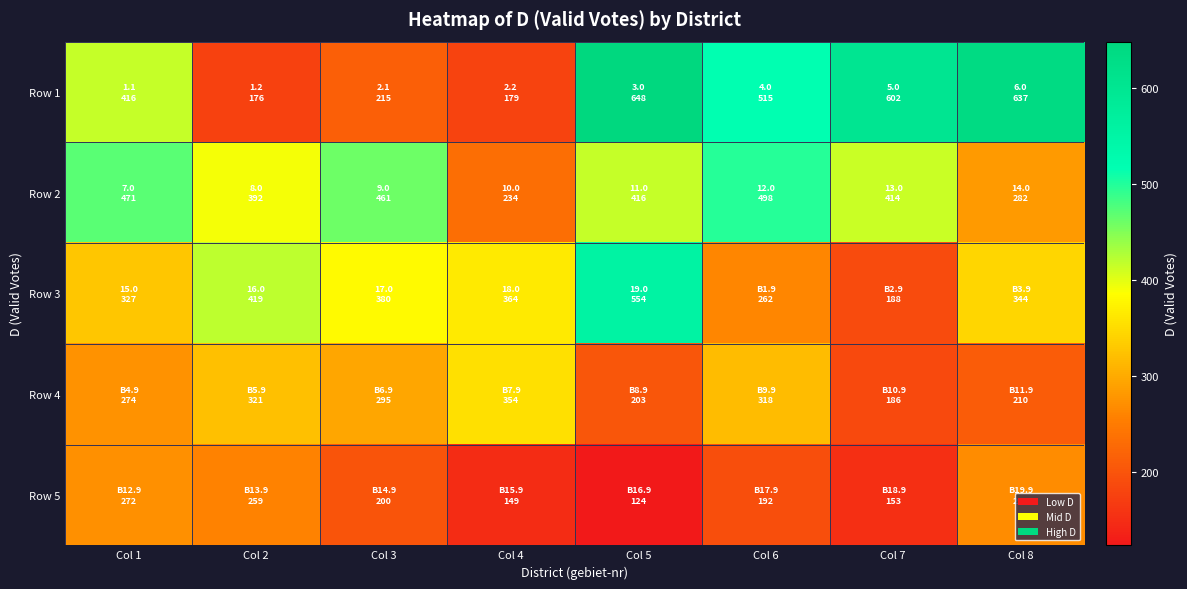

Which series has the largest total across all categories?

Row 1